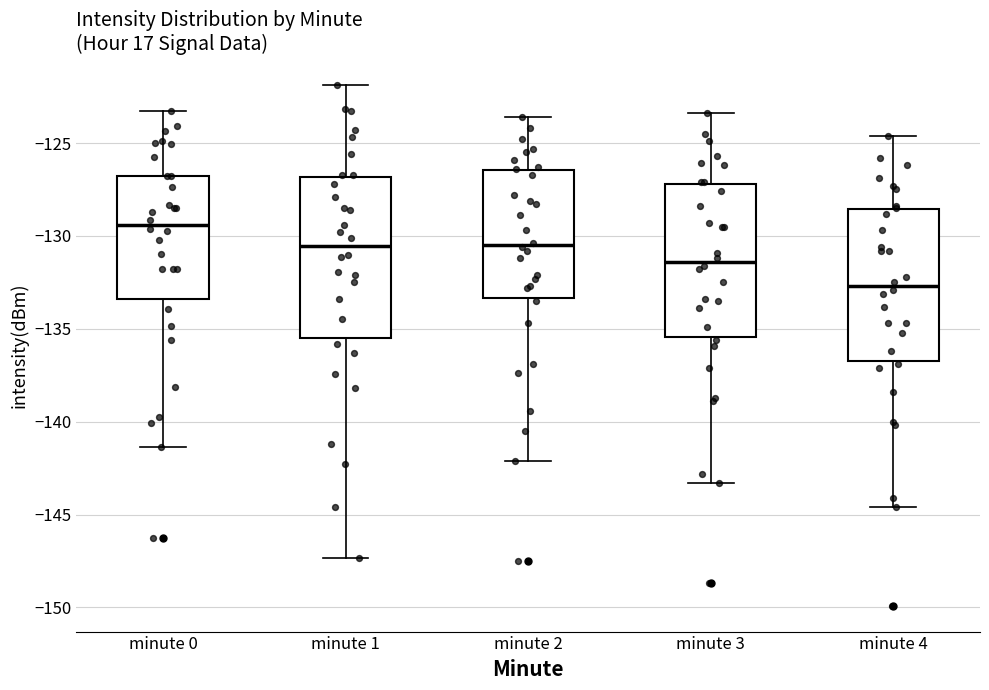

Which box's median line is the lowest?

minute 4